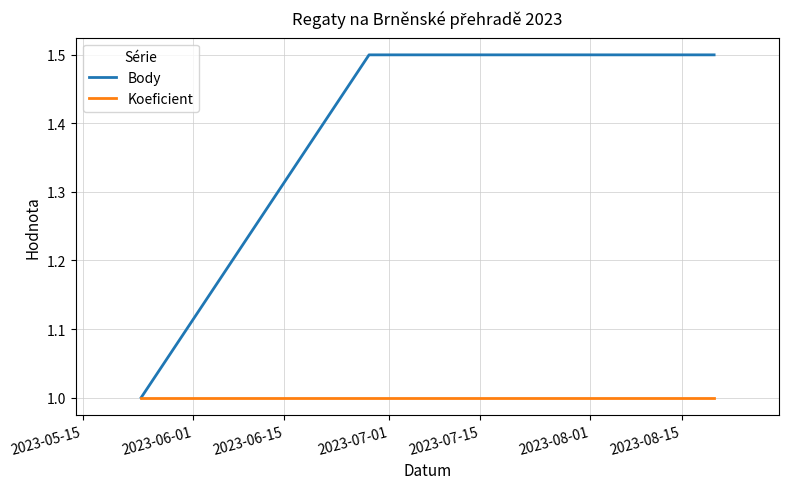

Does the chart display data point markers on the line(s)?

No